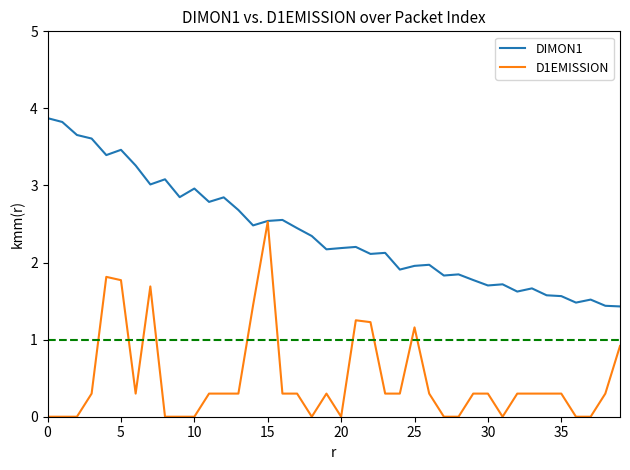

What are all the series names shown in the legend?

DIMON1, D1EMISSION